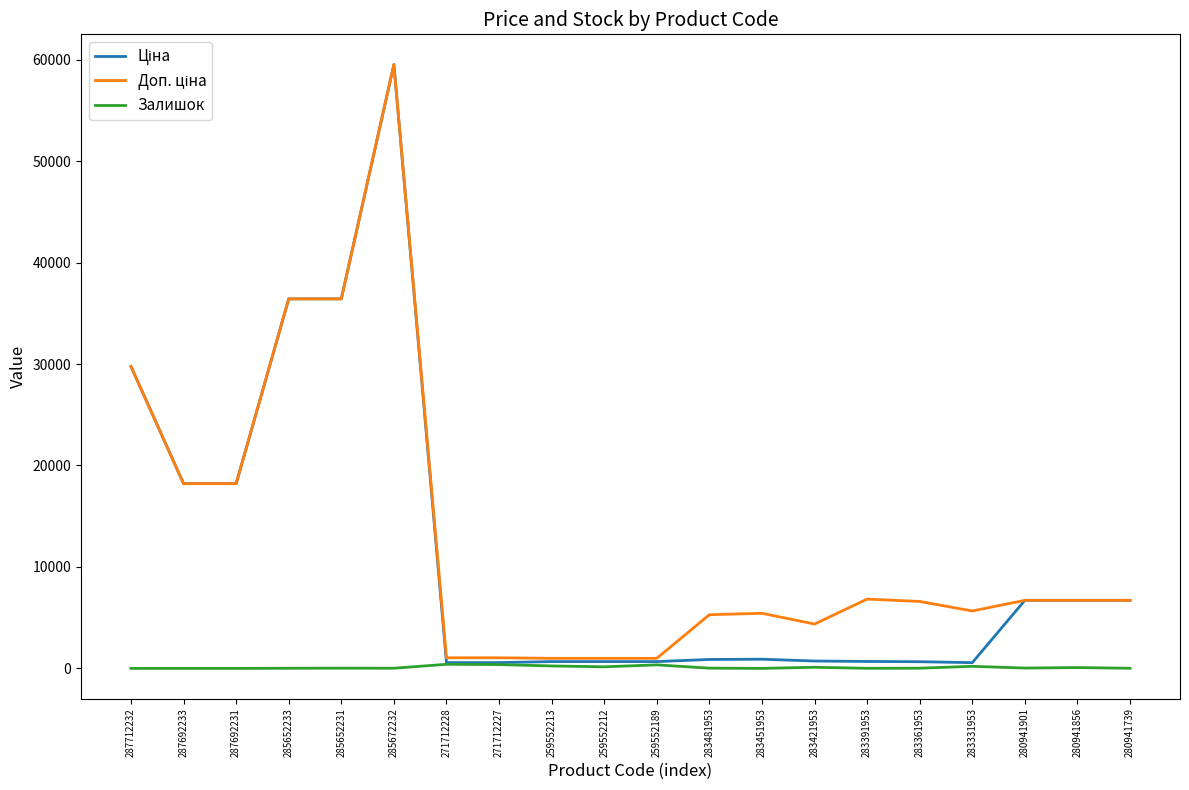

Is it true that Залишок equals 24.0 at 285652231?

True